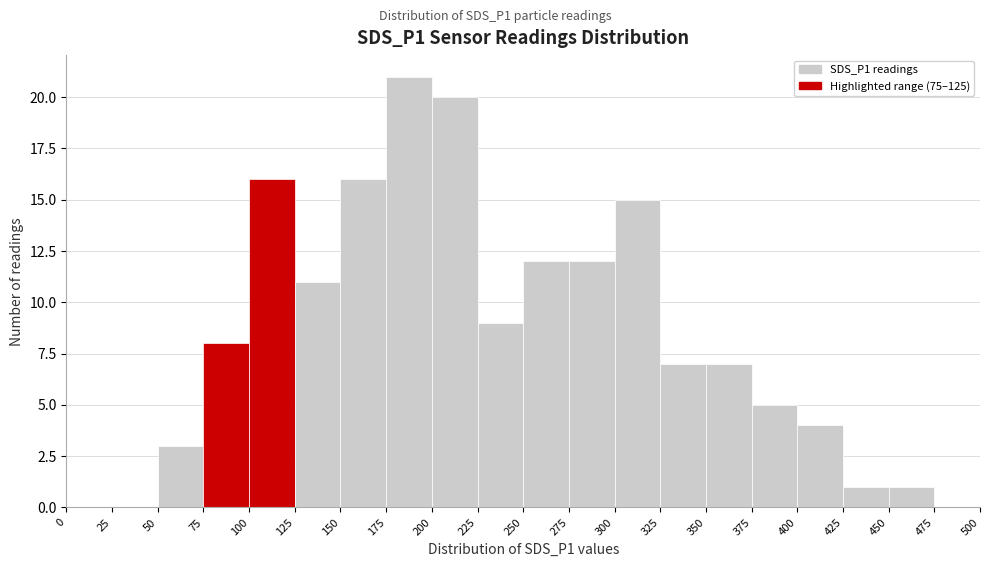

Reading left to right, transcribe this chart: for each bar, give the range it covers on the x-axis and its height. The values are not printed on the chart, so give them approximately, as read against the axis.

0 to 25: 0
25 to 50: 0
50 to 75: 3
75 to 100: 8
100 to 125: 16
125 to 150: 11
150 to 175: 16
175 to 200: 21
200 to 225: 20
225 to 250: 9
250 to 275: 12
275 to 300: 12
300 to 325: 15
325 to 350: 7
350 to 375: 7
375 to 400: 5
400 to 425: 4
425 to 450: 1
450 to 475: 1
475 to 500: 0